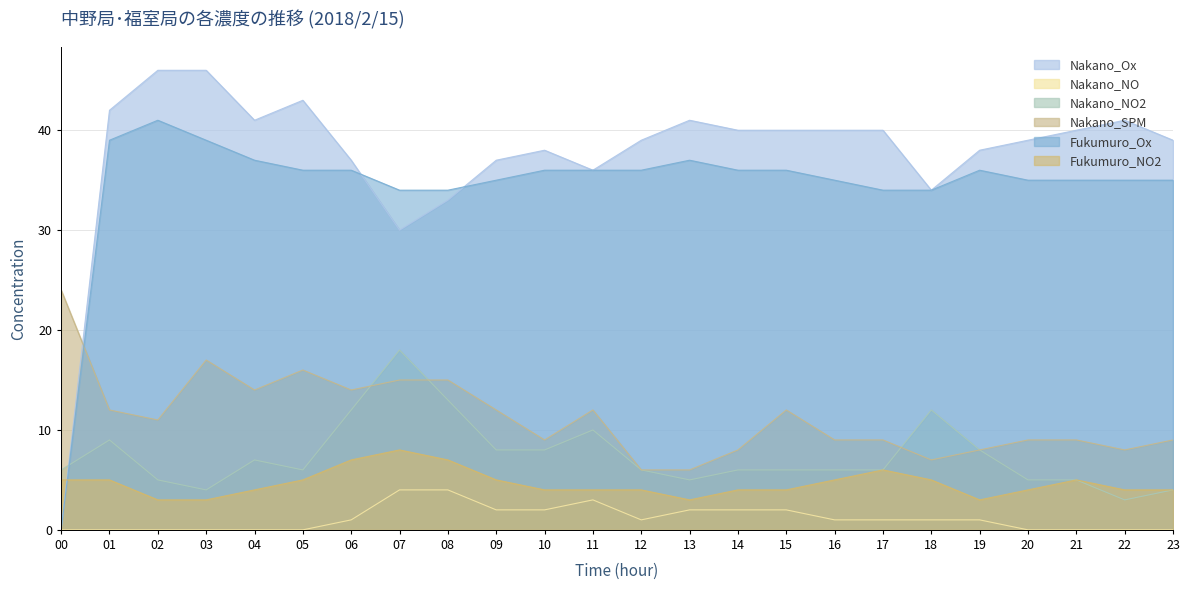

True or false: Fukumuro_NO2 and Nakano_SPM intersect in this chart.

False